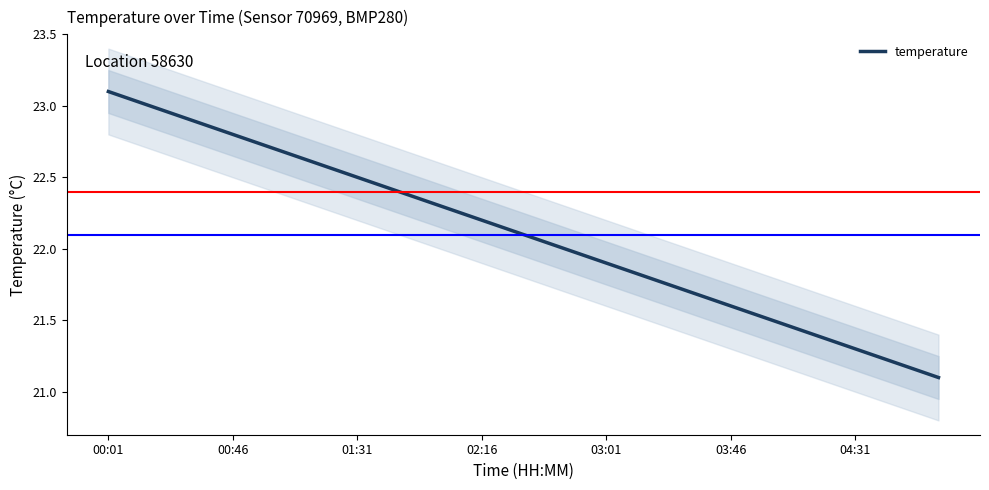

What is the value of the 19th point from the left?

21.3